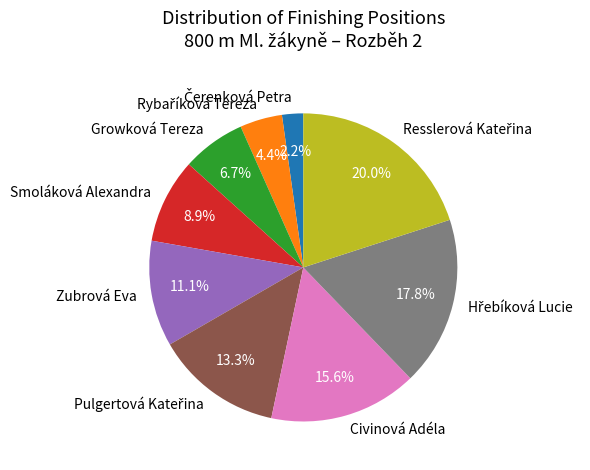

Is there any slice that represents more than half of the pie?

No